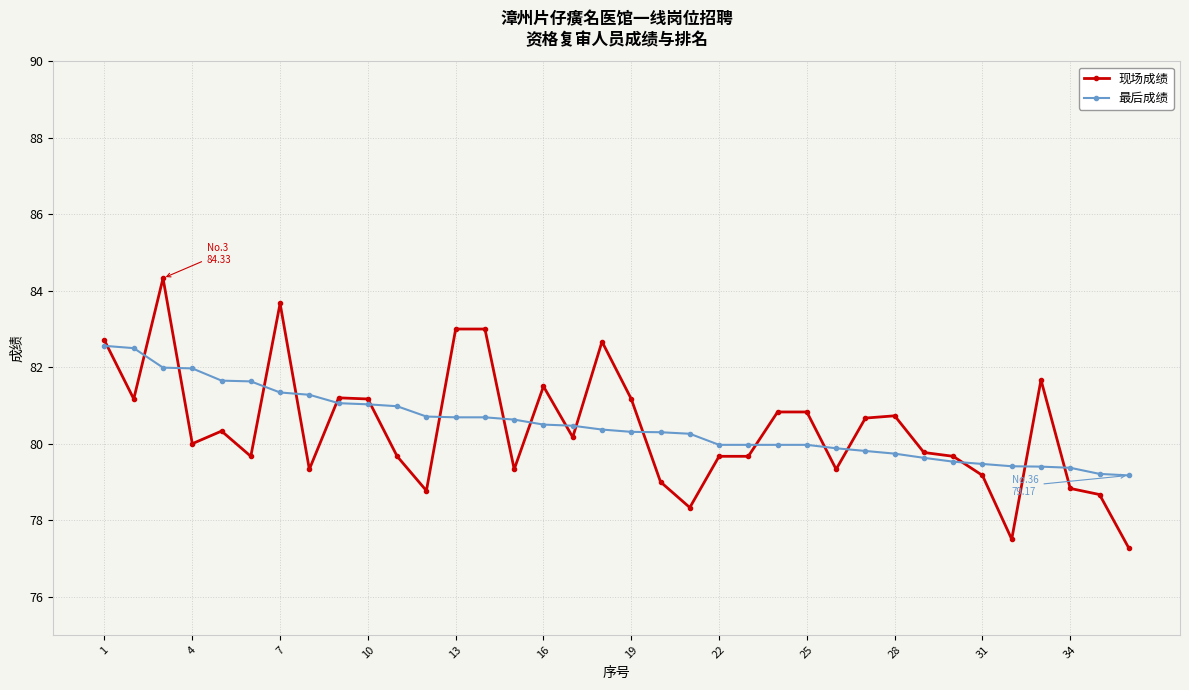

What is the lowest value of the 现场成绩 series?

77.3